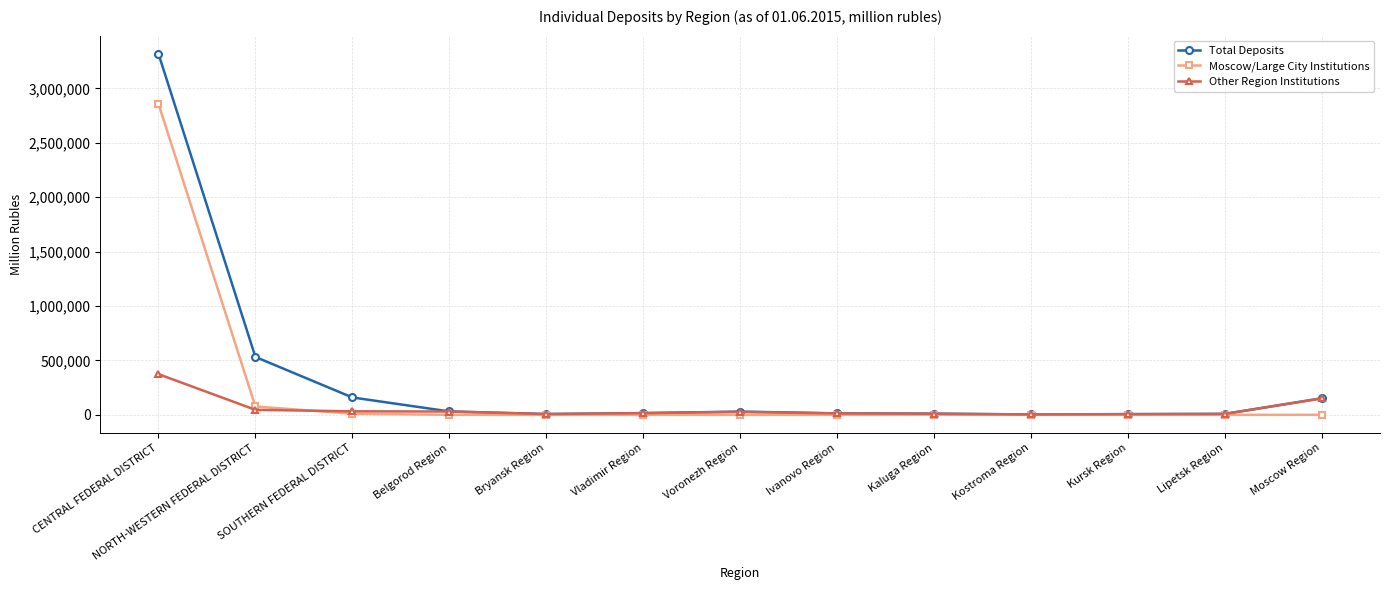

What is the approximate value of Total Deposits at Kaluga Region?

11693